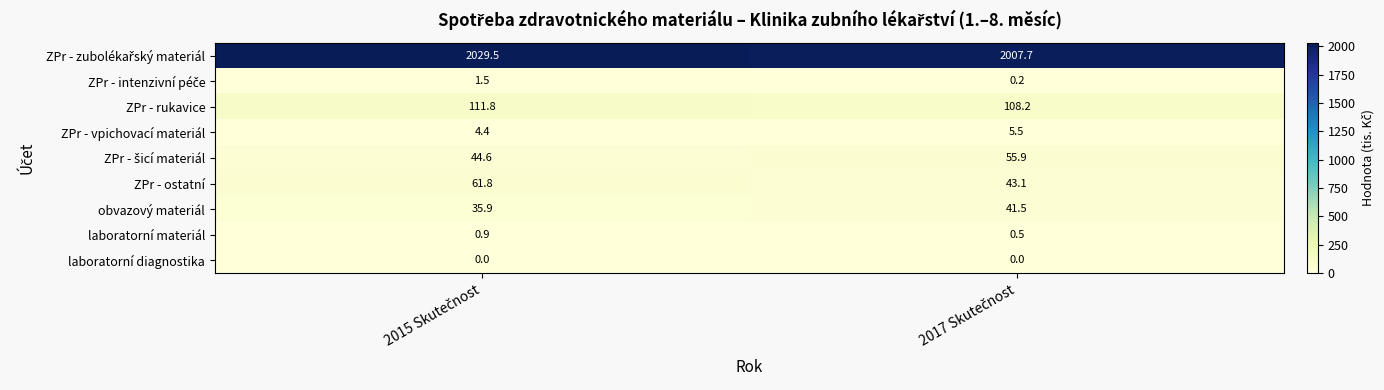

What is the maximum value for ZPr - vpichovací materiál?

5.5